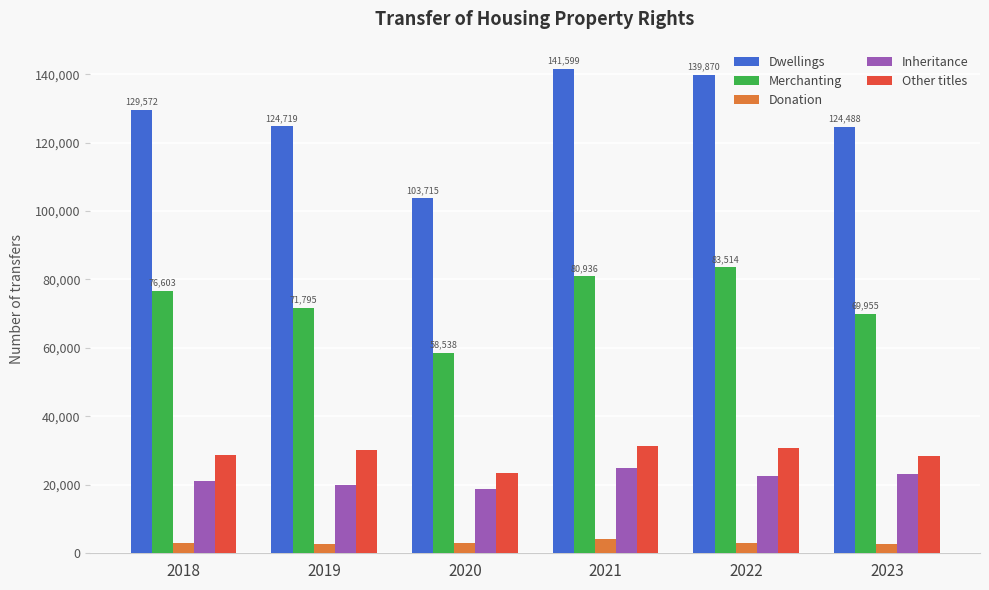

What is the maximum value for Donation?

4062